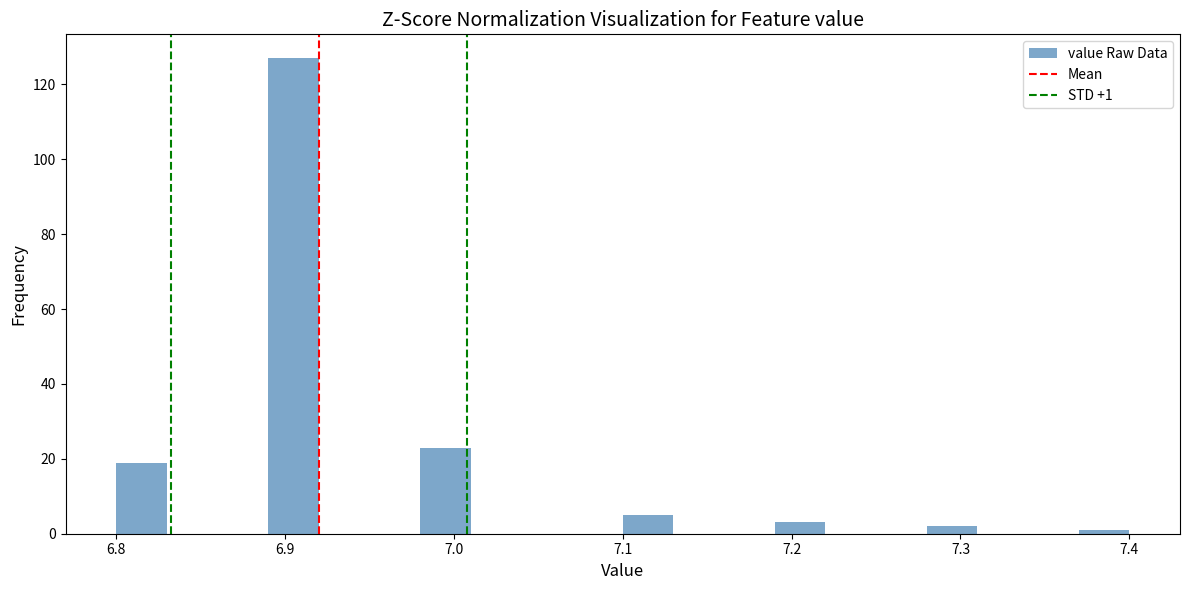

Around what value on the x-axis is the tallest bar? Give the approximate position of its centre, as read against the axis.

6.91